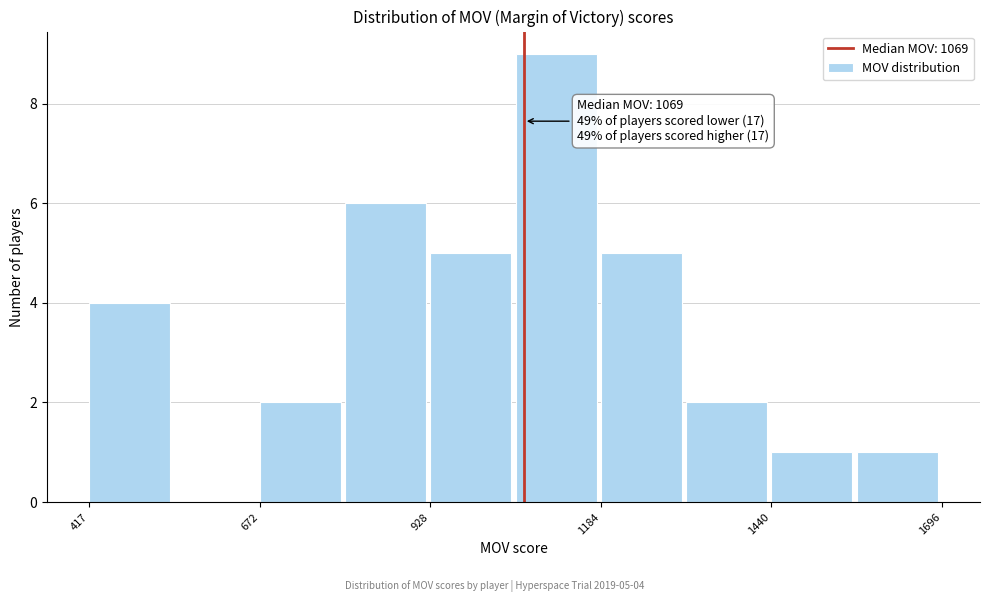

Around what value on the x-axis is the tallest bar? Give the approximate position of its centre, as read against the axis.

1100